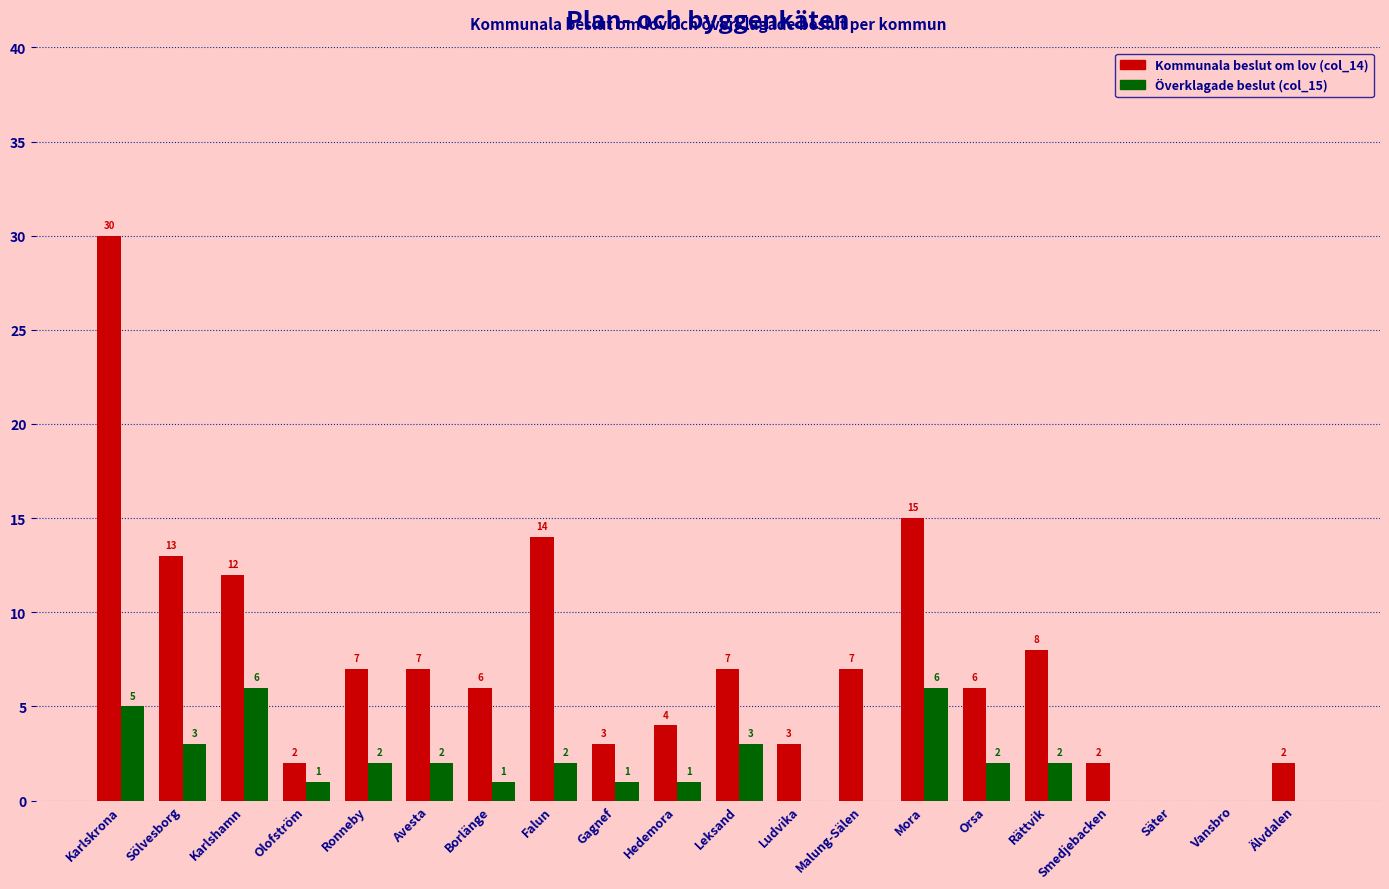

At which label does Överklagade beslut (col_15) first exceed 2?

Karlskrona